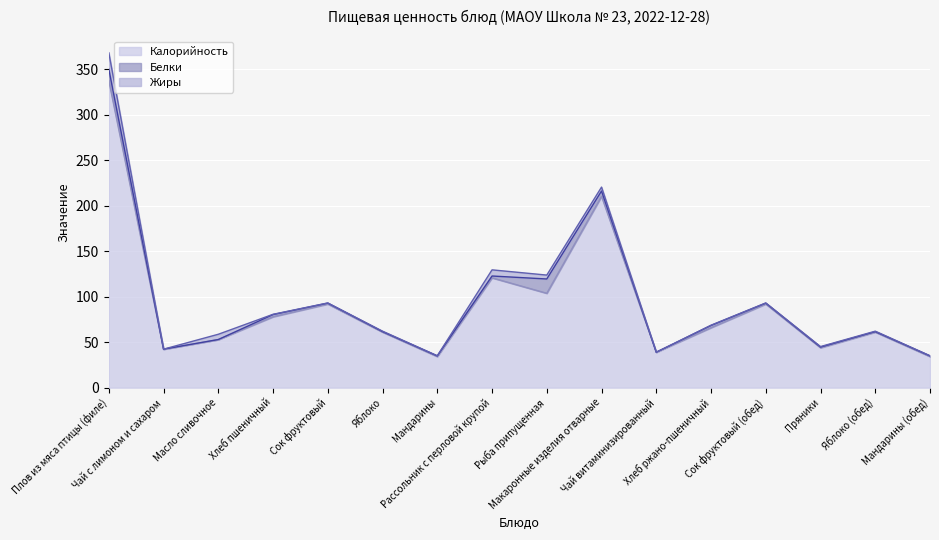

How many distinct data groups are displayed?

3